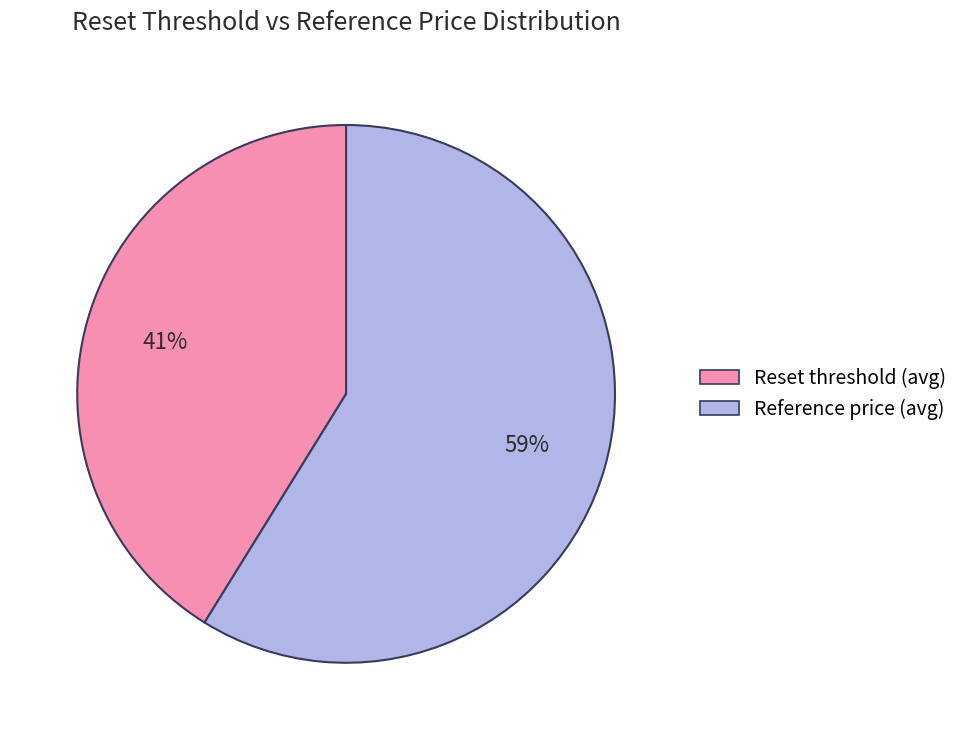

True or false: Reference price (avg) accounts for 51% of the total.

False